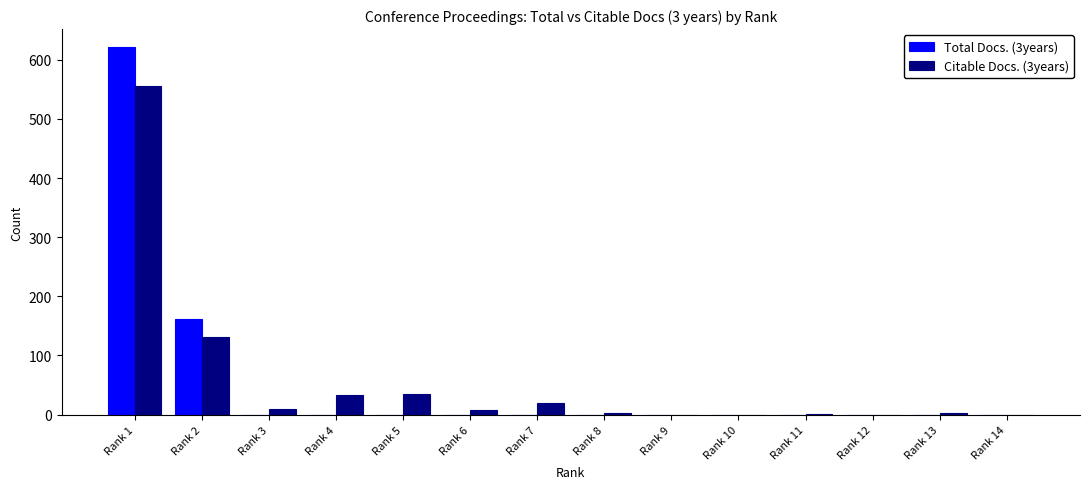

Is it true that Citable Docs. (3years) equals 0 at Rank 10?

True